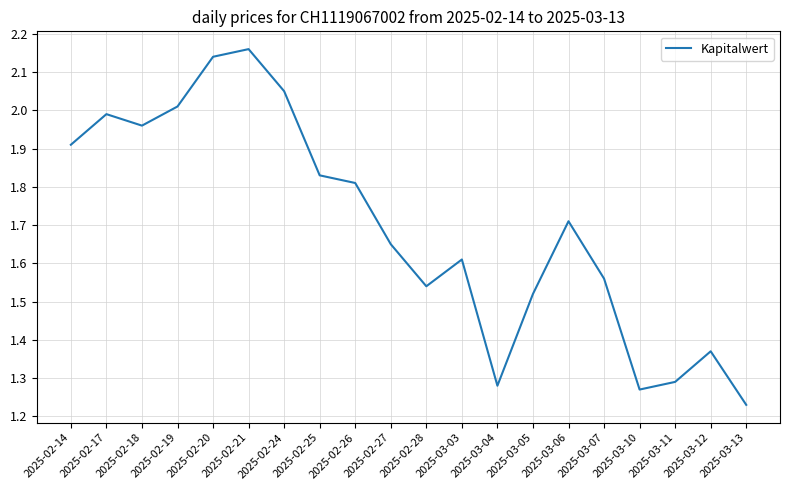

Between 2025-03-05 and 2025-03-10, which is larger?

2025-03-05